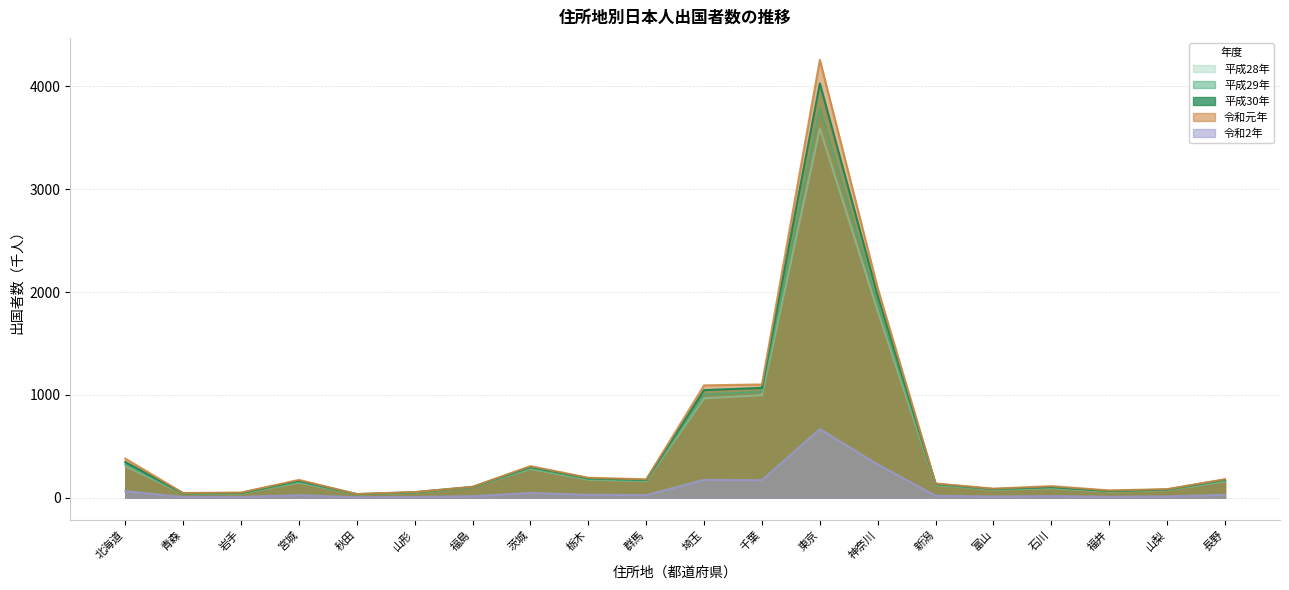

Between 岩手 and 茨城, which series saw the biggest shift?

令和元年